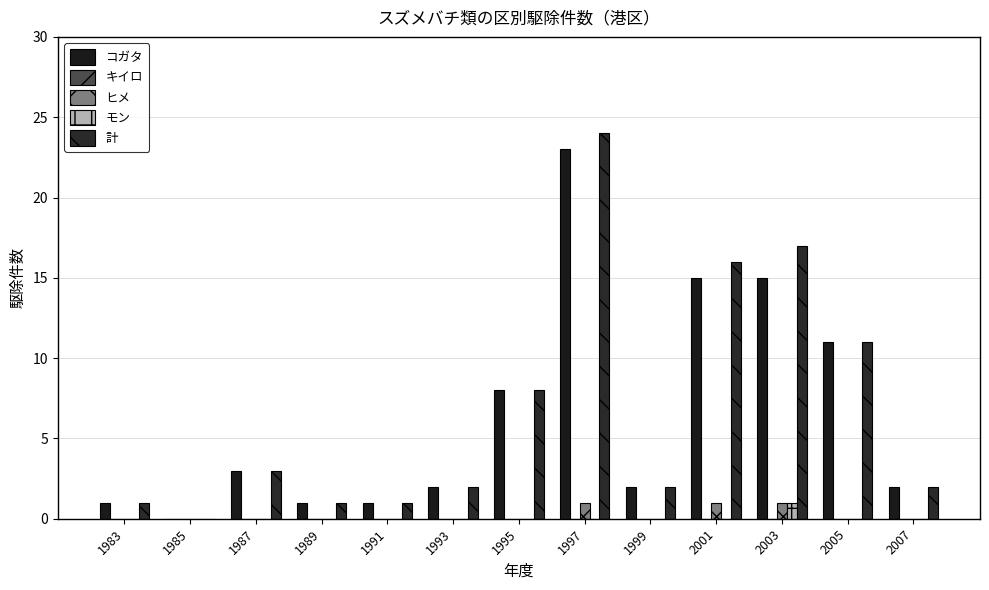

At 1999, list the series in order from largest to smallest.

コガタ, 計, キイロ, ヒメ, モン